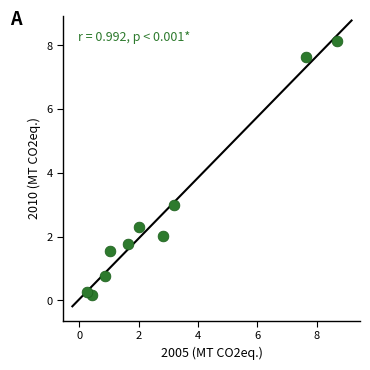

What is the average Y value?

2.8